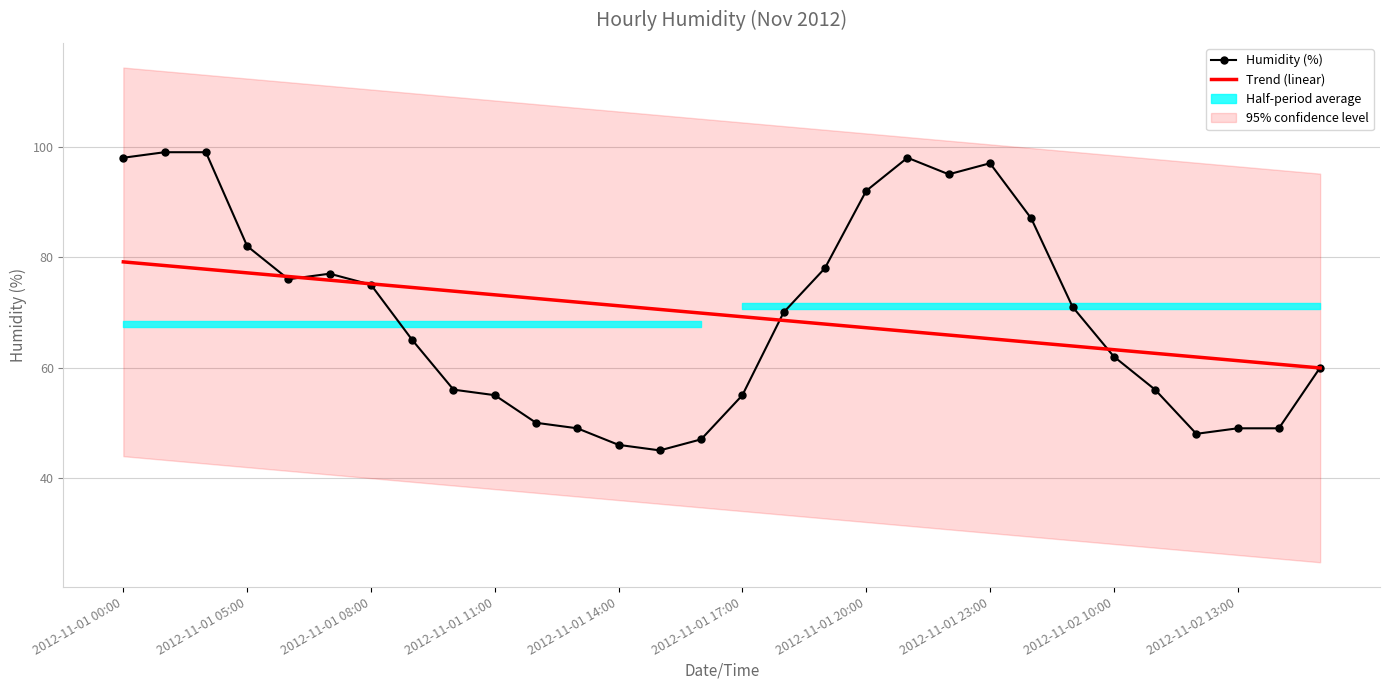

Reading right to left, what are all the values shown in this chart?

Humidity (%): 60.0	49.0	49.0	48.0	56.0	62.0	71.0	87.0	97.0	95.0	98.0	92.0	78.0	70.0	55.0	47.0	45.0	46.0	49.0	50.0	55.0	56.0	65.0	75.0	77.0	76.0	82.0	99.0	99.0	98.0
Trend (linear): 59.9	60.6	61.3	61.9	62.6	63.2	63.9	64.6	65.2	65.9	66.6	67.2	67.9	68.5	69.2	69.9	70.5	71.2	71.9	72.5	73.2	73.8	74.5	75.2	75.8	76.5	77.2	77.8	78.5	79.1